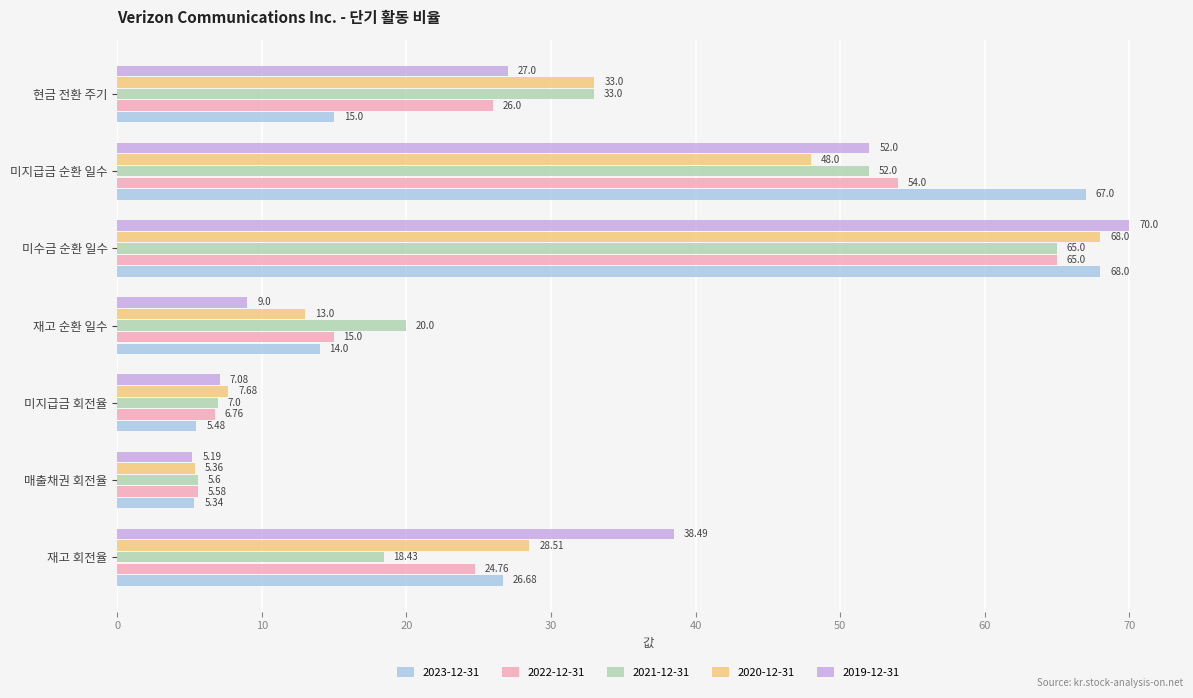

What are all the series names shown in the legend?

2023-12-31, 2022-12-31, 2021-12-31, 2020-12-31, 2019-12-31